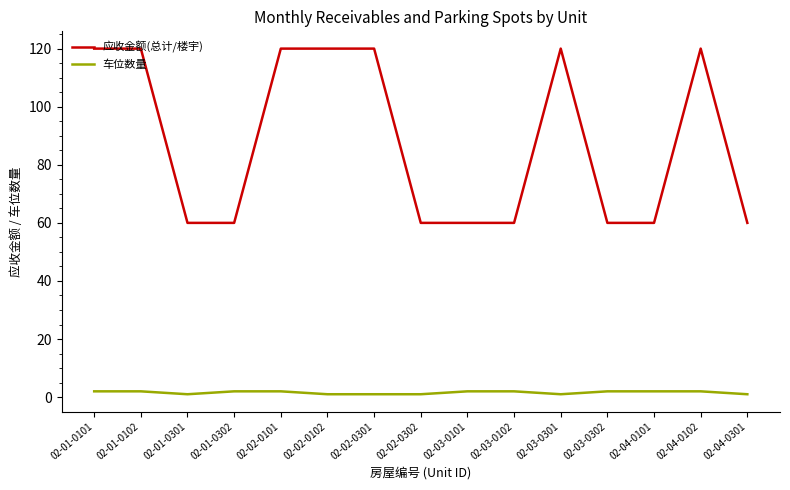

Is this an area chart (filled region under the line)?

No